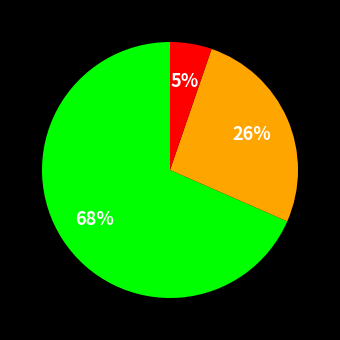

Is there any slice that represents more than half of the pie?

Yes